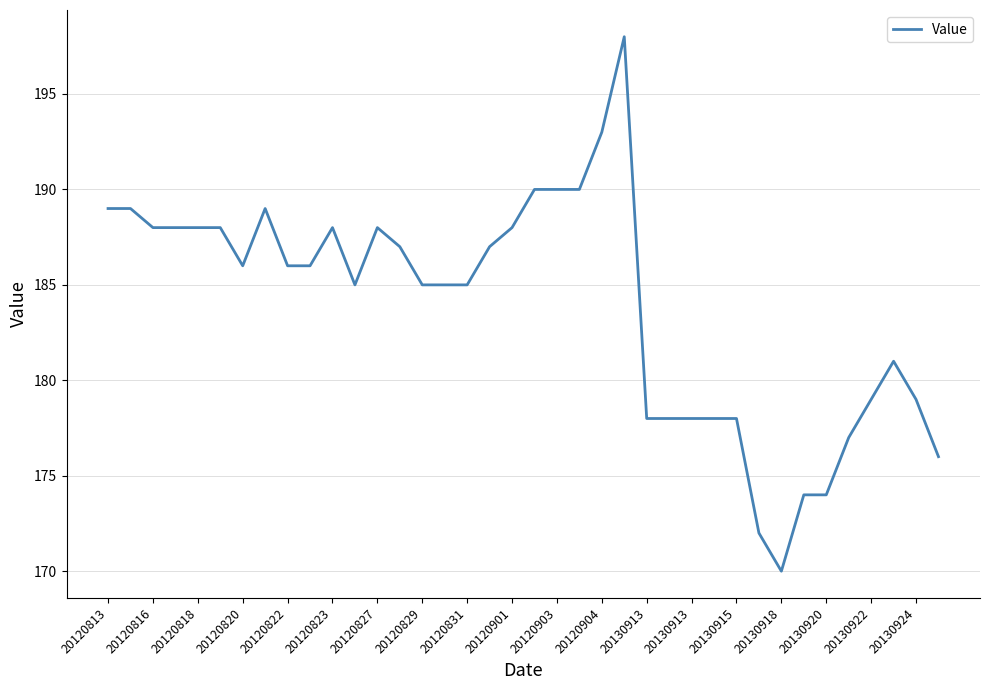

What is the minimum value shown in the chart?

170